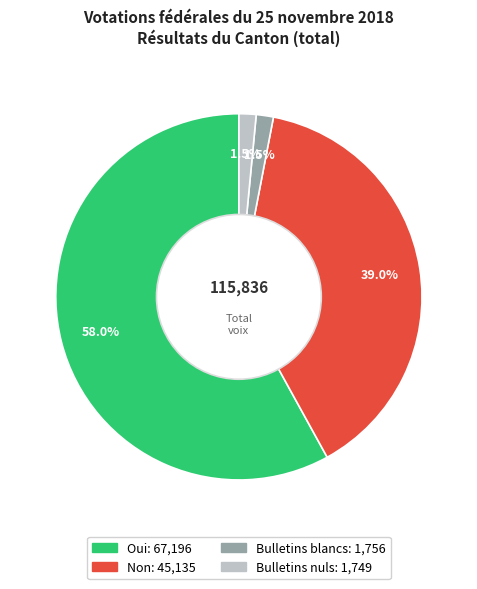

To the nearest percent, what is the average slice percentage?

25%